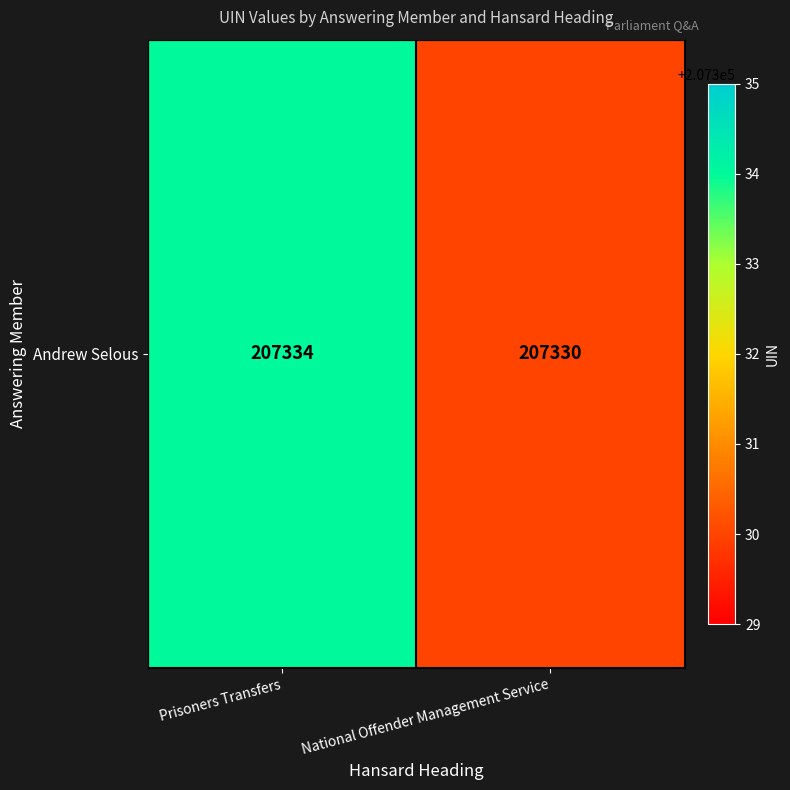

Which category has the lowest value across all series?

National Offender Management Service